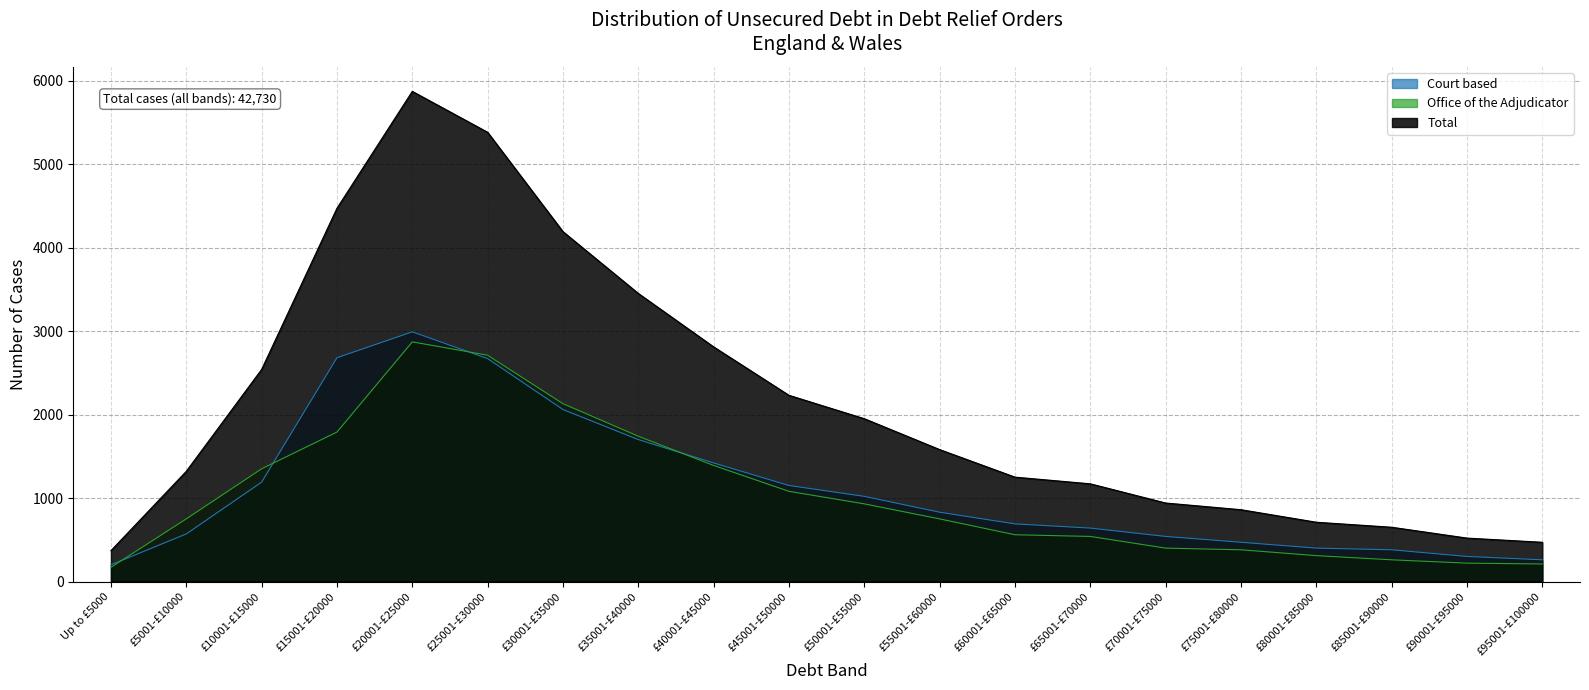

Where is Court based nearest to the value 1595?

£35001-£40000